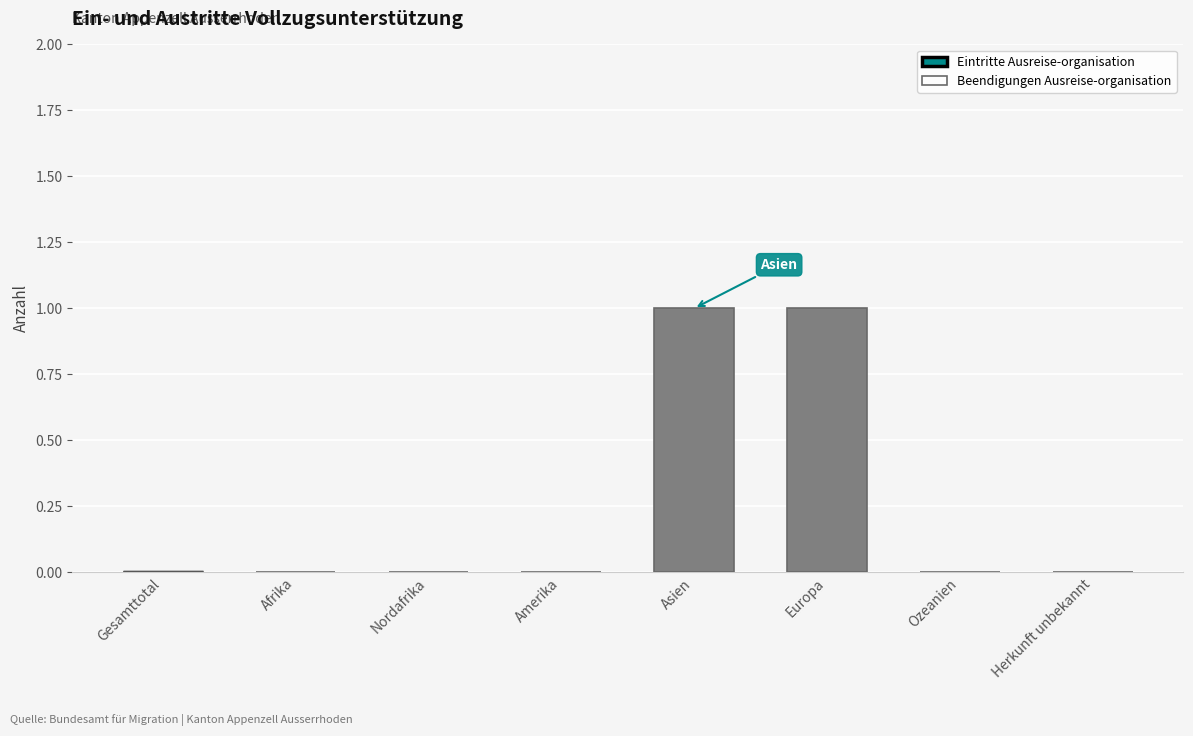

What are all the series names shown in the legend?

Eintritte Ausreise-organisation, Beendigungen Ausreise-organisation